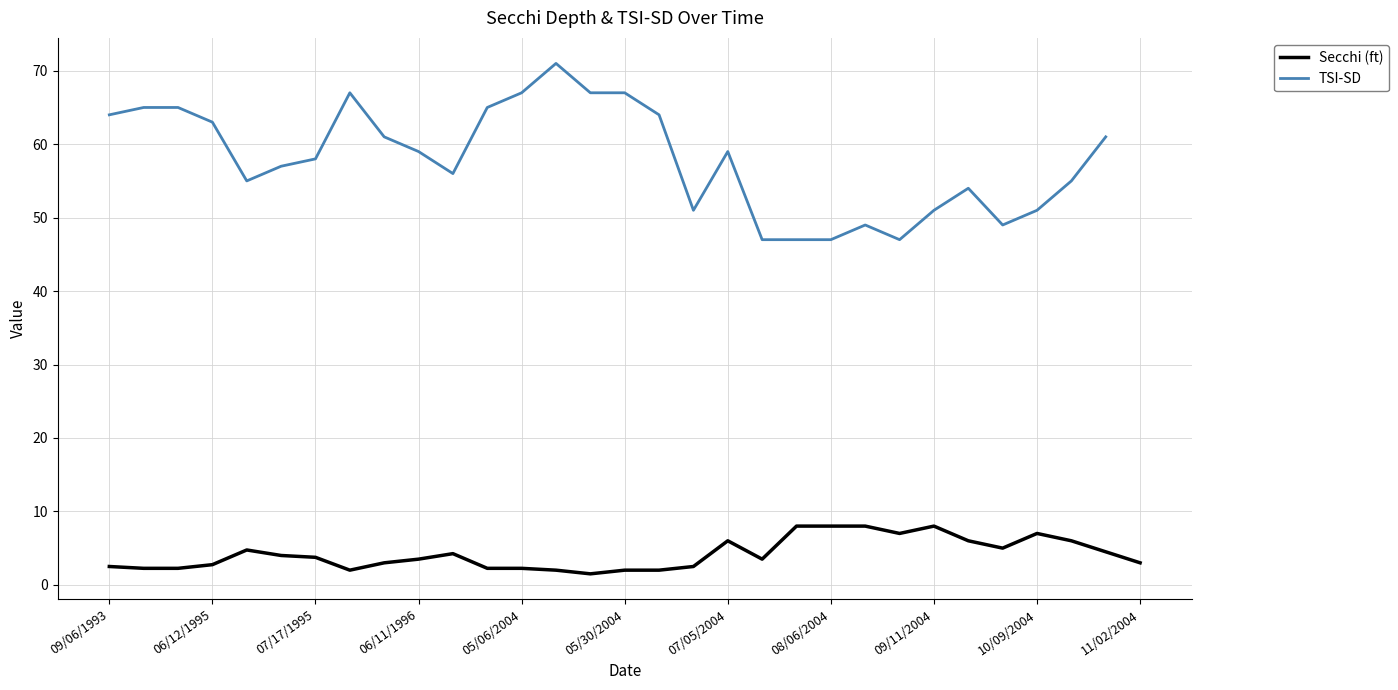

What is the maximum value for Secchi (ft)?

8.0